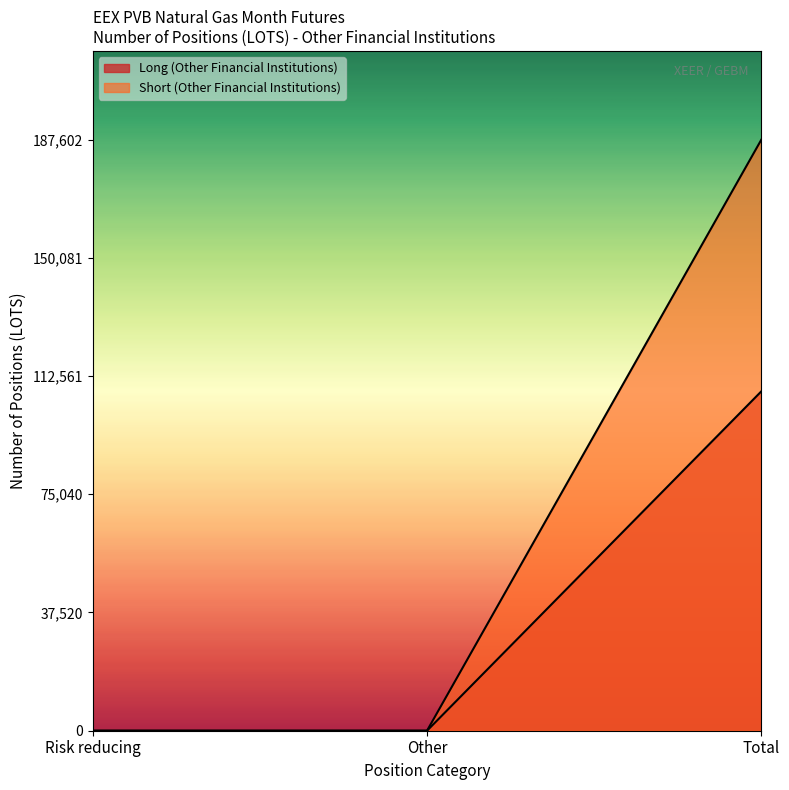

Is the value of Long (Other Financial Institutions) at Risk reducing greater than the value of Short (Other Financial Institutions) at Other?

No